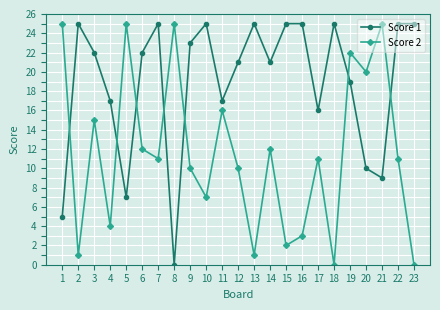

Does the chart display data point markers on the line(s)?

Yes